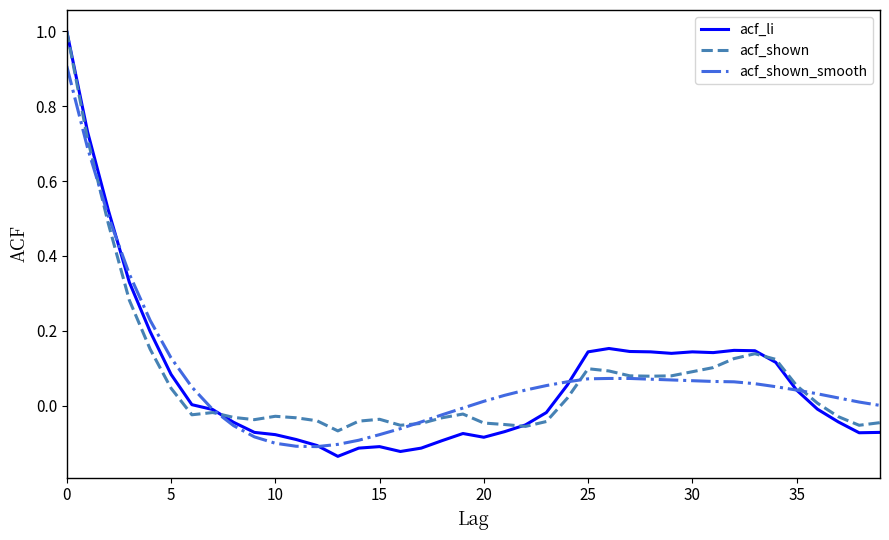

Which series has the largest range (max minus min)?

acf_li